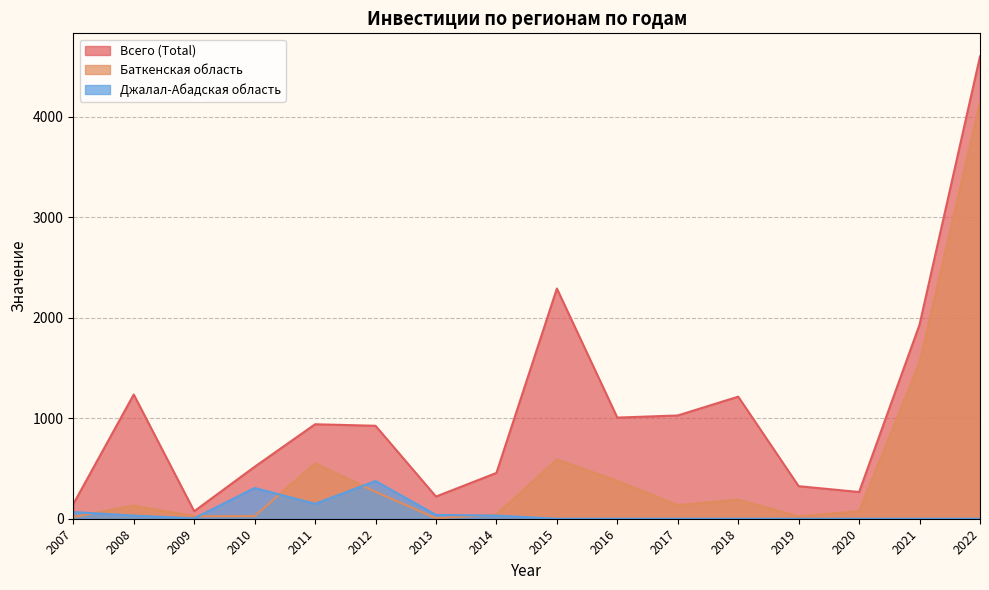

True or false: Всего (Total) and Баткенская область intersect in this chart.

False